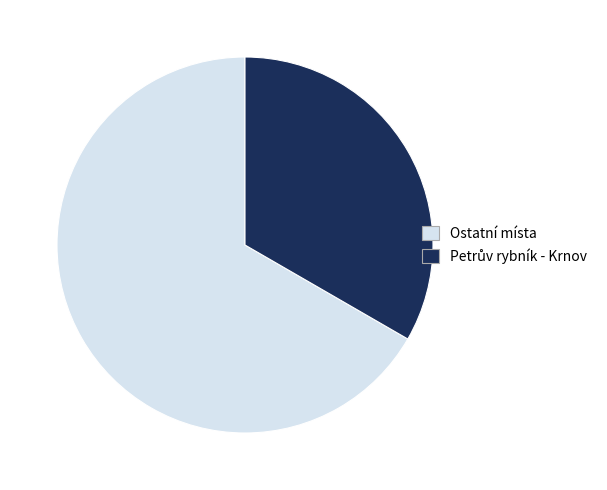

Does any single category account for the majority?

Yes